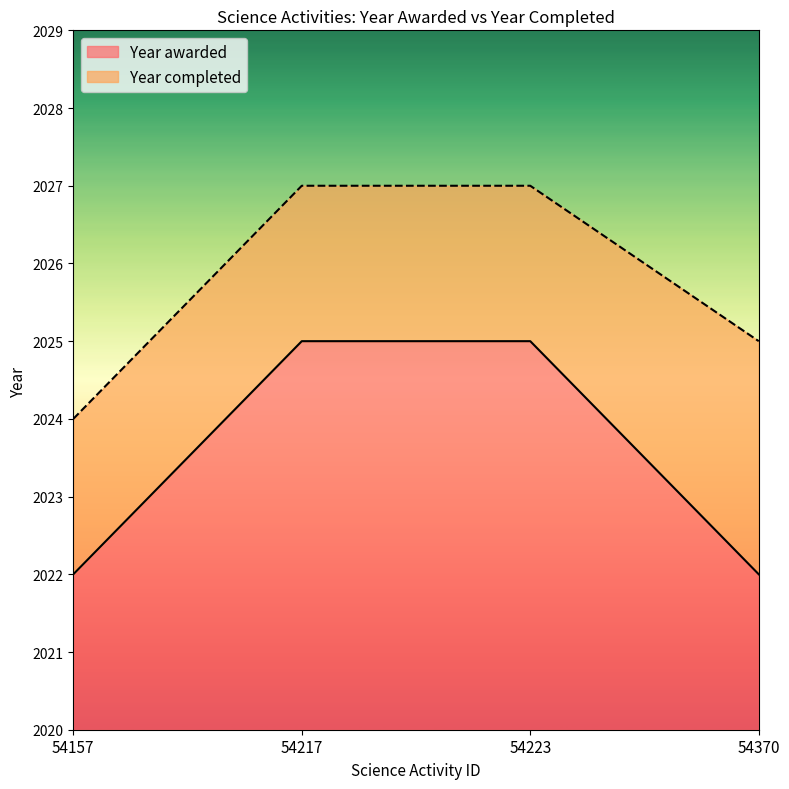

True or false: Year awarded has a value of 2022 at 54370.

True